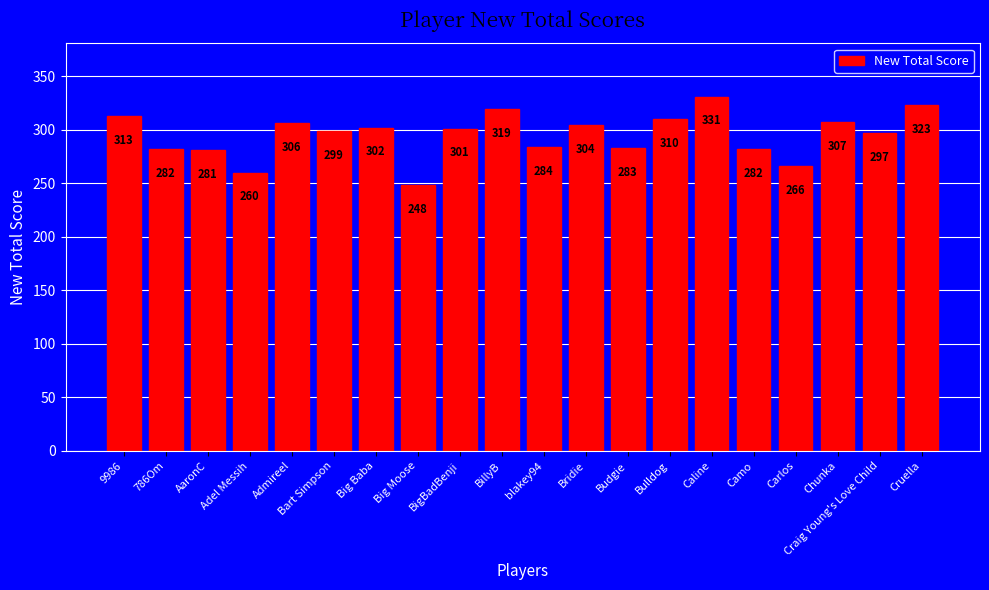

Is it true that the value at Bridie is 304?

True